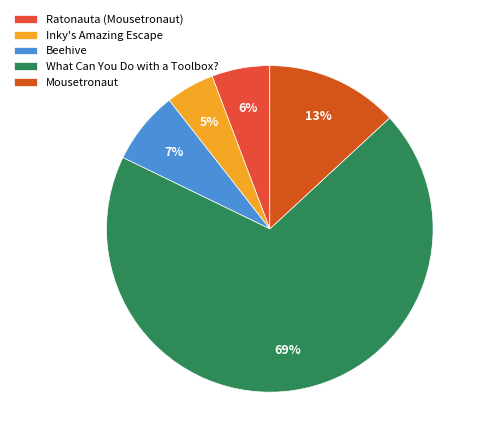

What is the ratio of the value at Ratonauta (Mousetronaut) to the value at What Can You Do with a Toolbox??

0.1